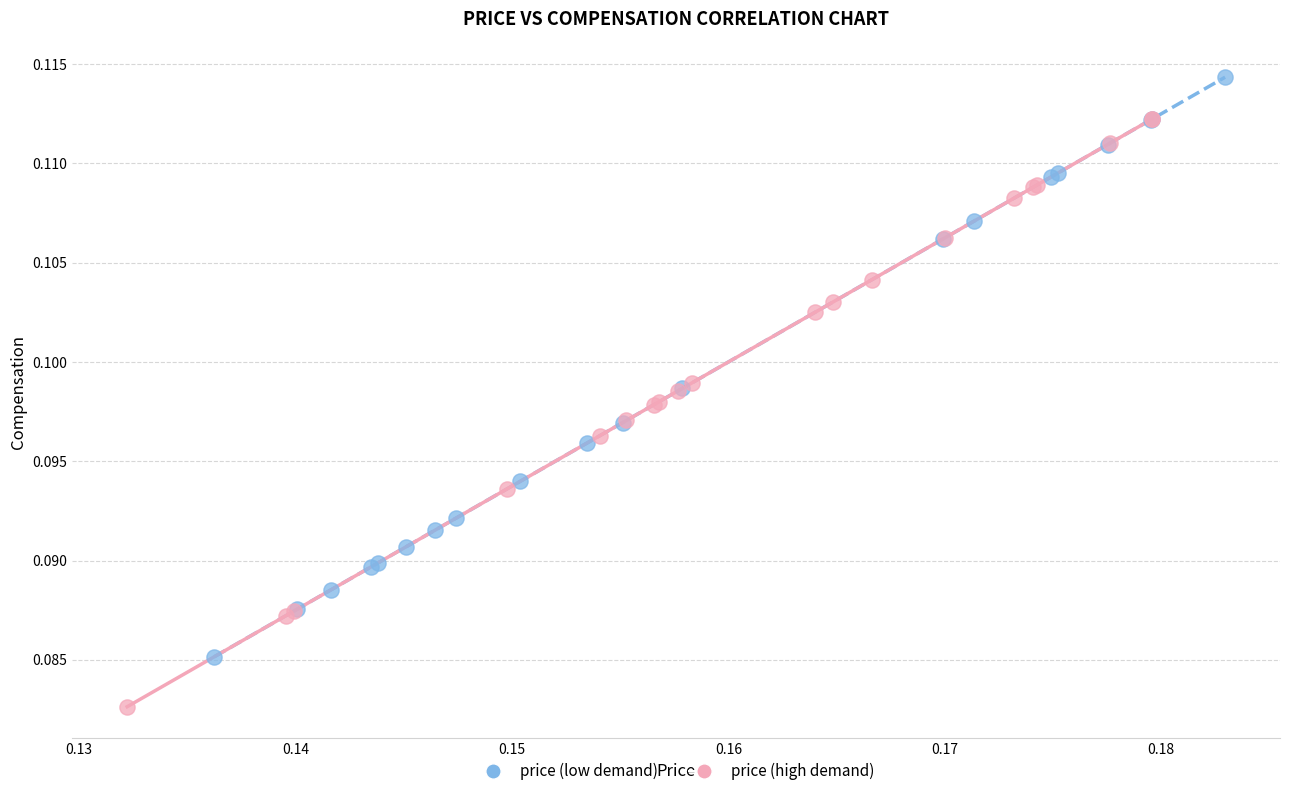

Which series reaches the minimum Y coordinate?

price (high demand)